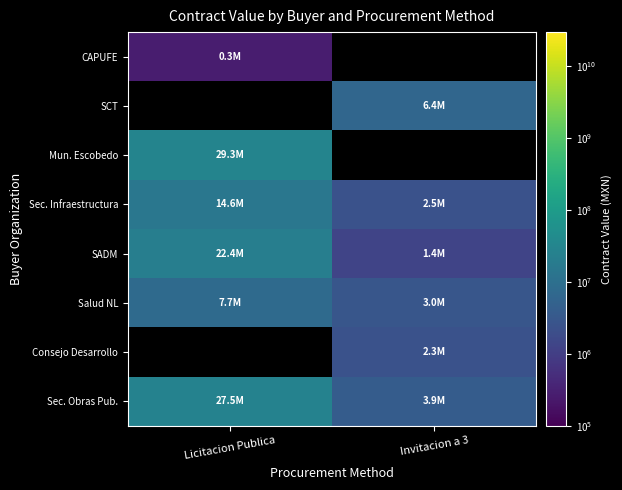

Rank the categories by CAPUFE value from lowest to highest.

Licitacion Publica, Invitacion a 3